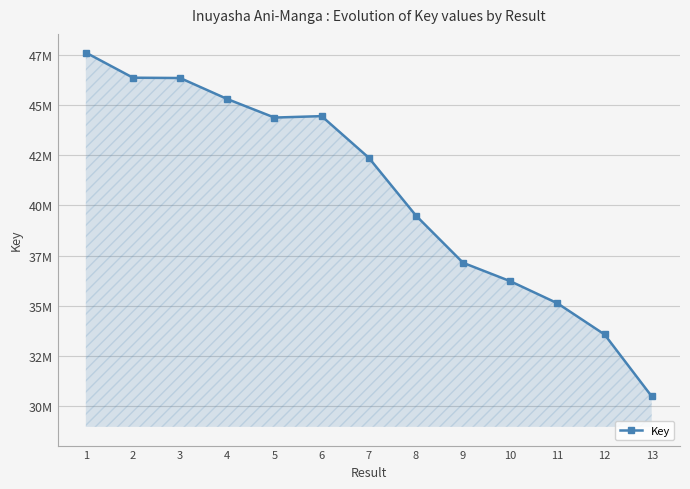

Where does the data first go above 42382583?

1